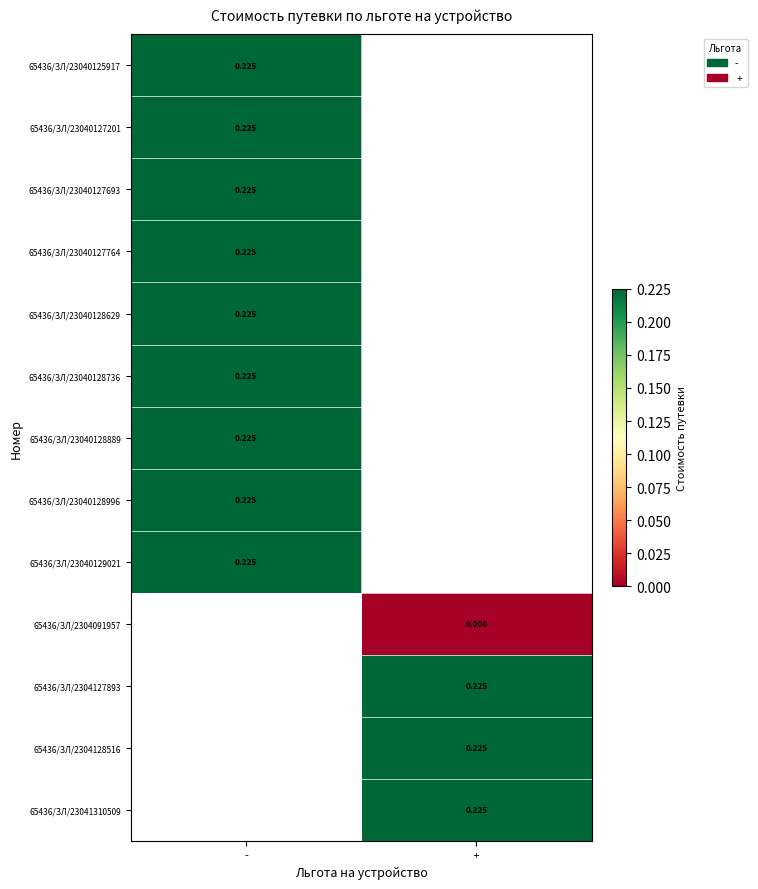

At how many categories does at least one series exceed 0?

2